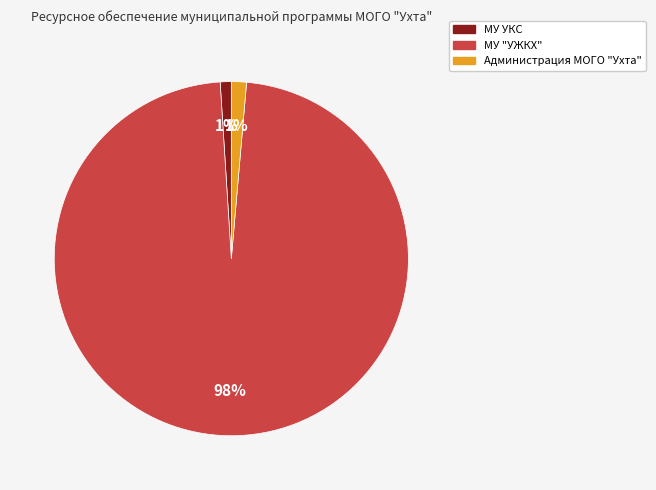

To the nearest percent, what is the combined percentage of Администрация МОГО "Ухта" and МУ "УЖКХ"?

99%